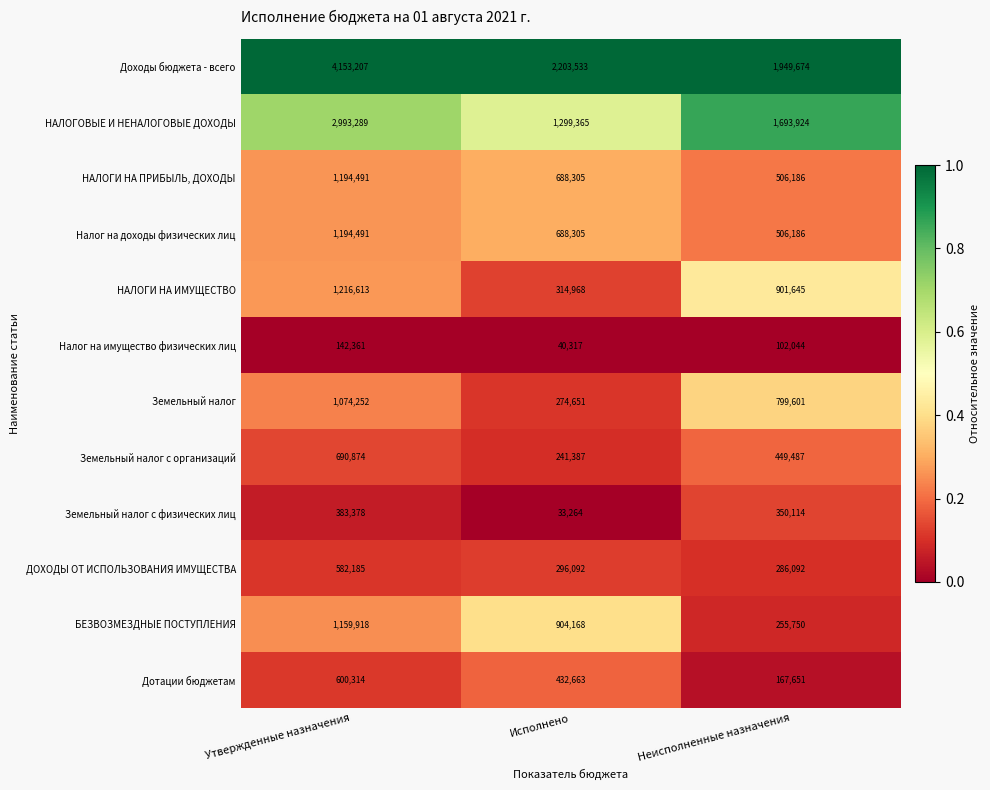

The ДОХОДЫ ОТ ИСПОЛЬЗОВАНИЯ ИМУЩЕСТВА series shows 138878 at Исполнено. True or false?

False